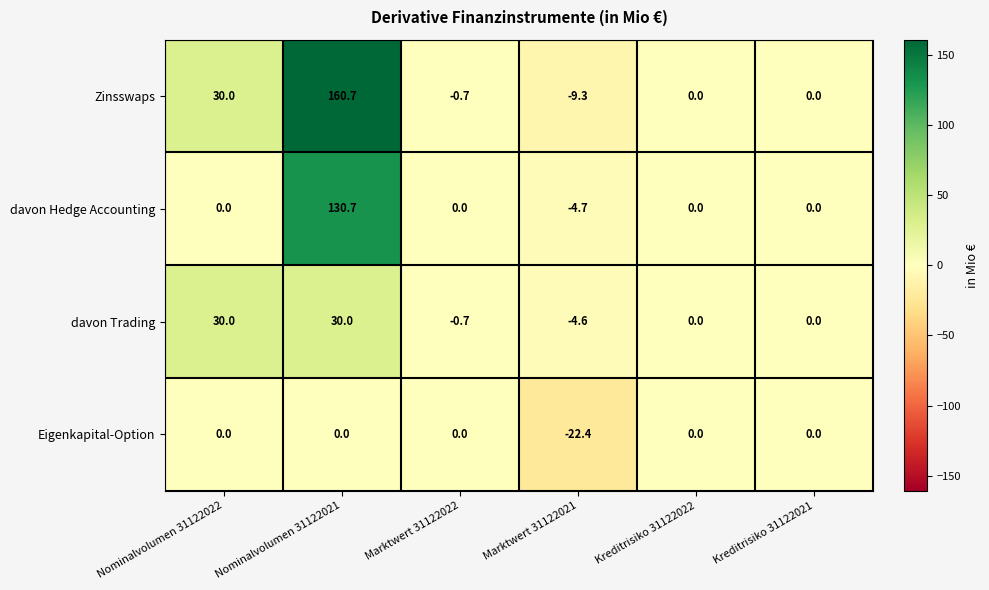

Reading right to left, transcribe all the data shown in this chart.

Zinsswaps: Kreditrisiko 31122021=0.0	Kreditrisiko 31122022=0.0	Marktwert 31122021=-9.3	Marktwert 31122022=-0.7	Nominalvolumen 31122021=160.7	Nominalvolumen 31122022=30.0
davon Hedge Accounting: Kreditrisiko 31122021=0.0	Kreditrisiko 31122022=0.0	Marktwert 31122021=-4.7	Marktwert 31122022=0.0	Nominalvolumen 31122021=130.7	Nominalvolumen 31122022=0.0
davon Trading: Kreditrisiko 31122021=0.0	Kreditrisiko 31122022=0.0	Marktwert 31122021=-4.6	Marktwert 31122022=-0.7	Nominalvolumen 31122021=30.0	Nominalvolumen 31122022=30.0
Eigenkapital-Option: Kreditrisiko 31122021=0.0	Kreditrisiko 31122022=0.0	Marktwert 31122021=-22.4	Marktwert 31122022=0.0	Nominalvolumen 31122021=0.0	Nominalvolumen 31122022=0.0